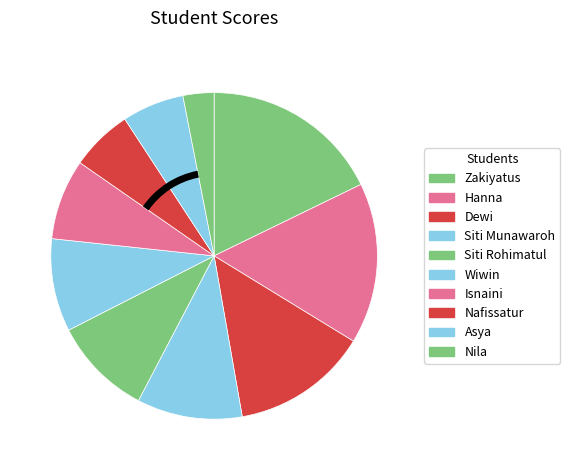

Is there a majority slice in this chart?

No